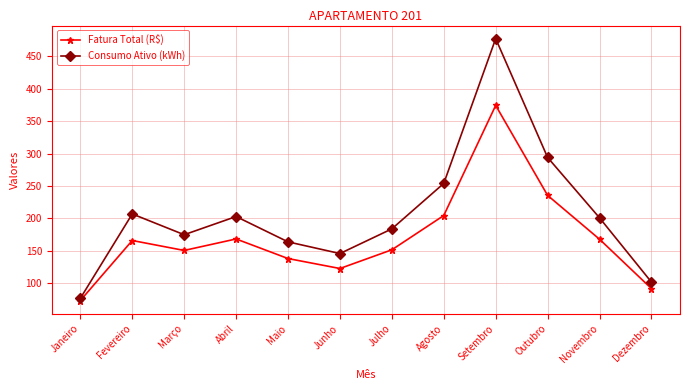

What is the value of the Consumo Ativo (kWh) point at the 12th from the left?

102.0